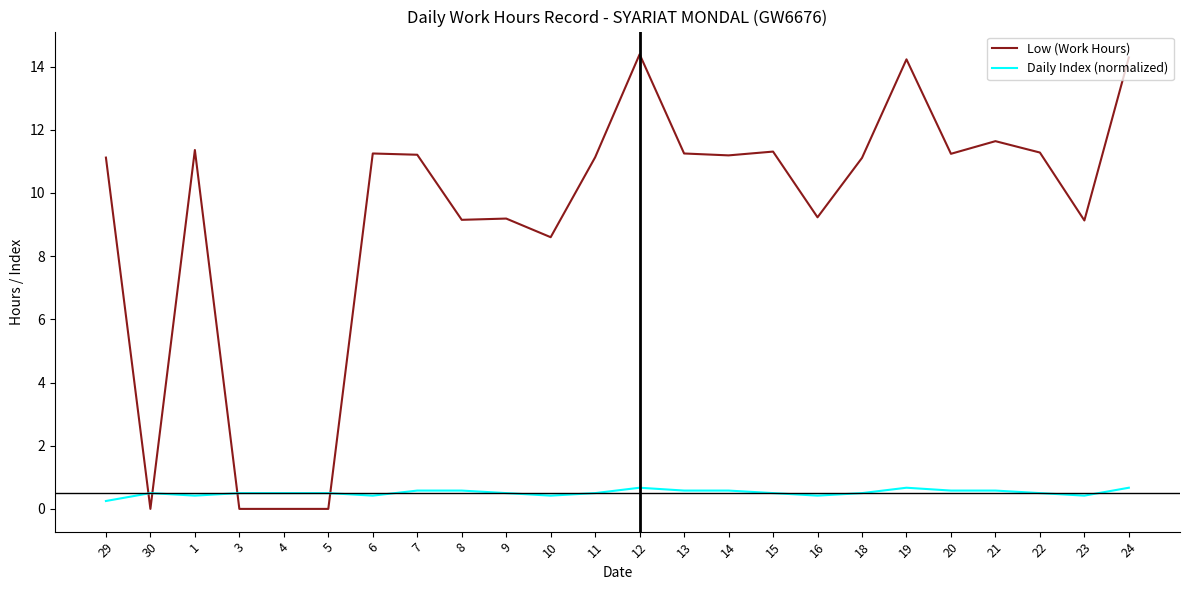

Is it true that Daily Index (normalized) equals 0.4 at 1?

True